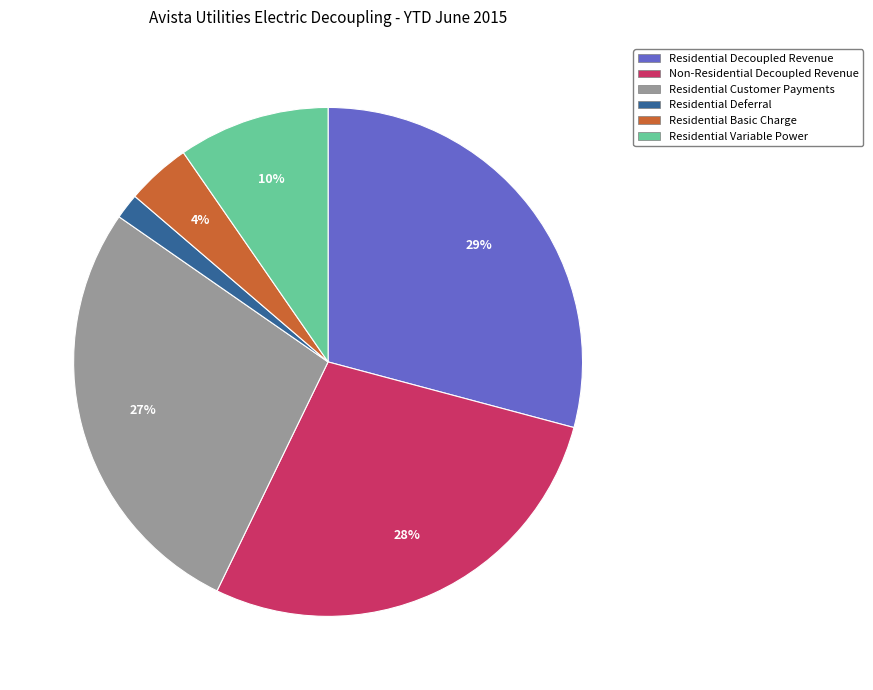

How many slices are in this pie chart?

6